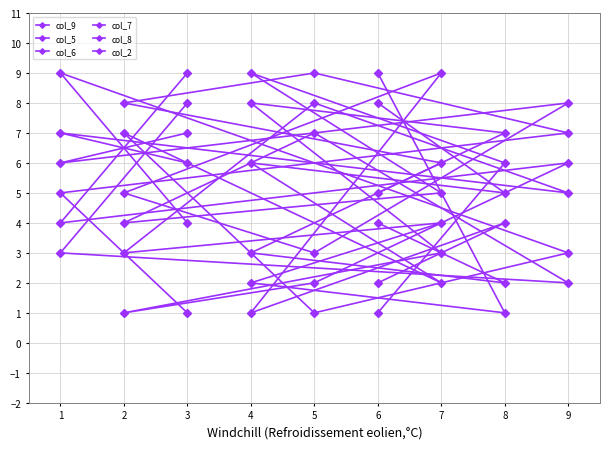

What is the difference between the col_5 values at 4 and 7?

8